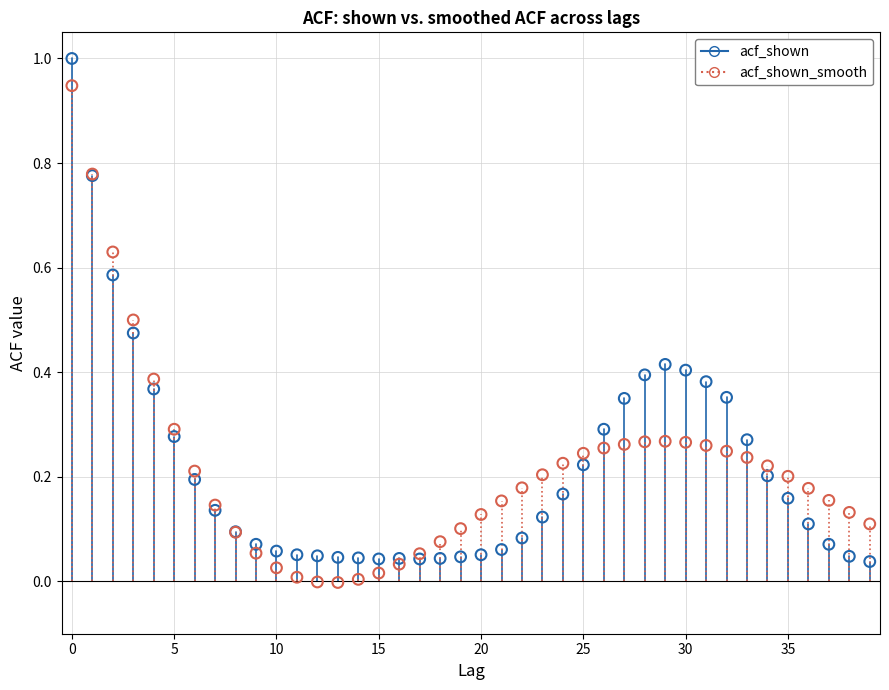

Which series has the widest spread of Y values?

acf_shown